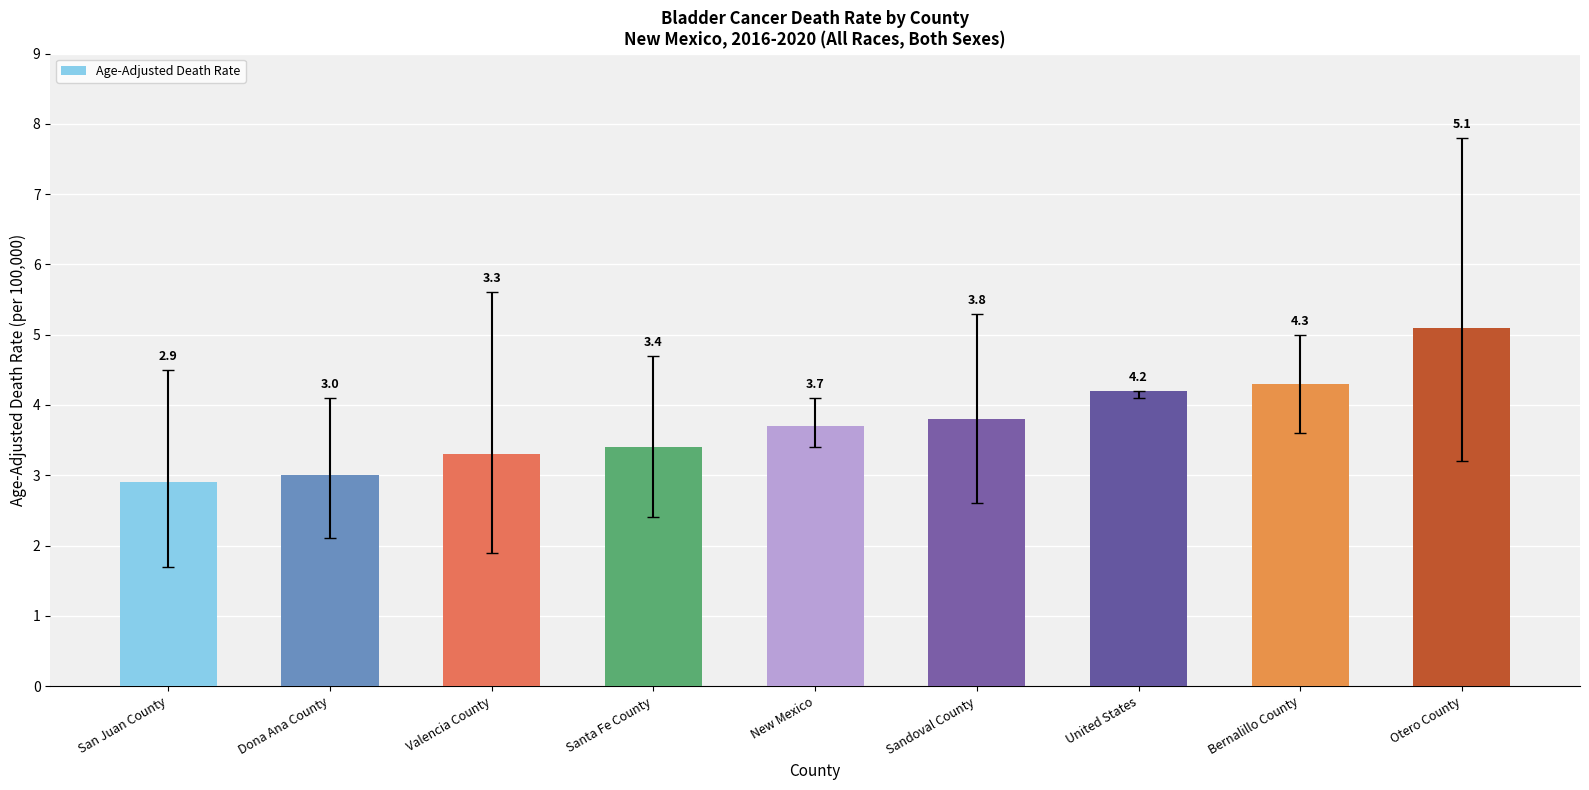

Read the value at Bernalillo County.

4.3